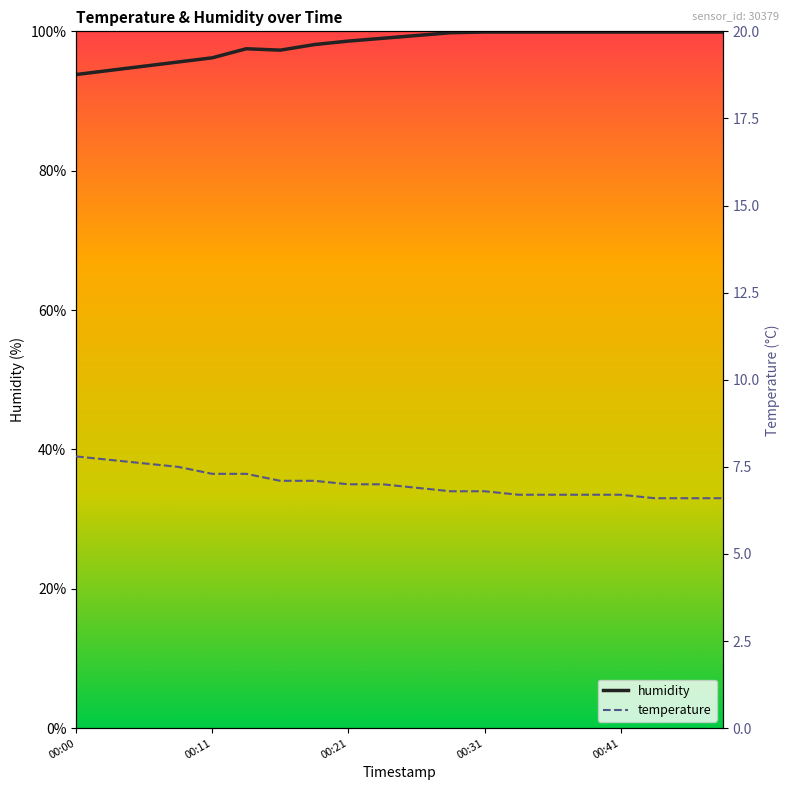

What is the sum of the temperature values at 9 and 00:21?

14.6